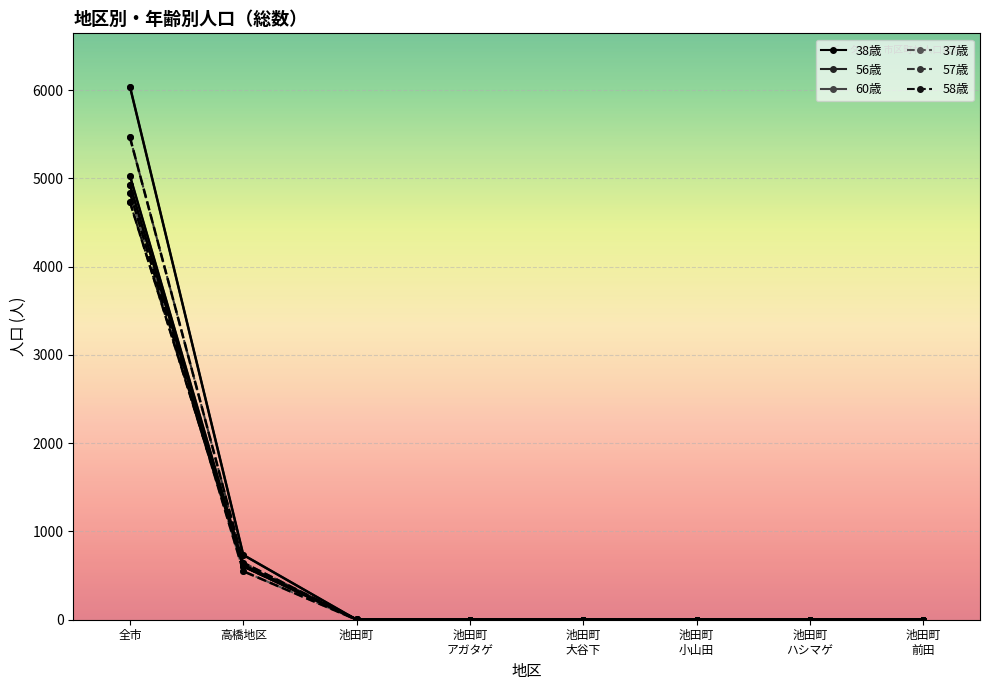

Reading left to right, transcribe all the data shown in this chart.

38歳: 4927	604	1	0	0	1	1	0
56歳: 6040	734	0	1	0	1	0	1
60歳: 5029	622	4	1	2	0	0	1
37歳: 4839	549	0	0	0	0	0	0
57歳: 5465	646	2	0	1	0	1	0
58歳: 4733	606	4	0	1	1	0	2